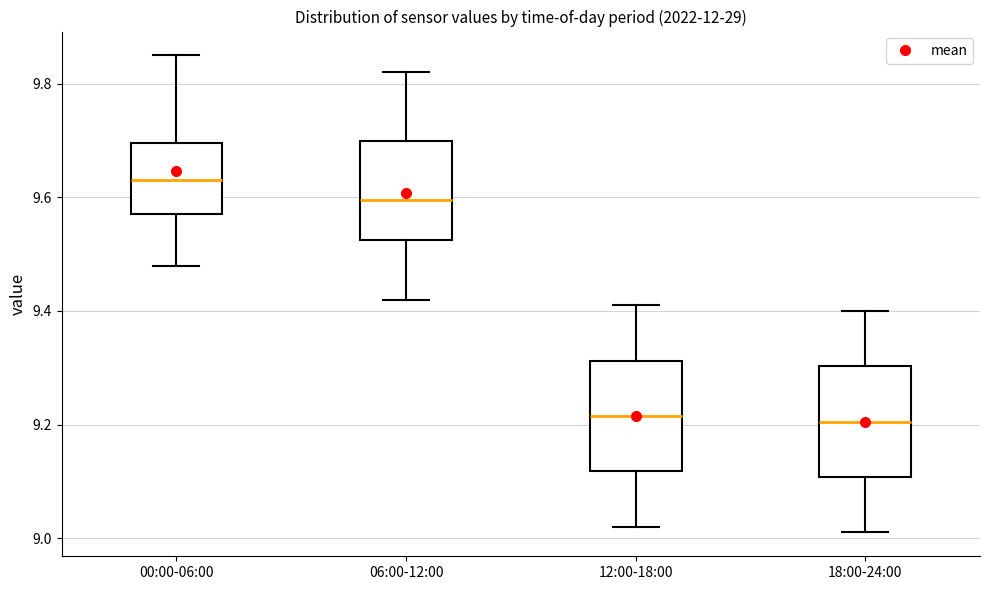

Reading left to right, read every box against the y-axis: the position of its median line, the range the box covers, and the ends of its whiskers. The values are not printed on the chart, so give them approximately, as read against the axis.

00:00-06:00: median 9.64, box 9.58 to 9.70, whiskers 9.48 to 9.86
06:00-12:00: median 9.60, box 9.52 to 9.70, whiskers 9.42 to 9.82
12:00-18:00: median 9.22, box 9.12 to 9.32, whiskers 9.02 to 9.42
18:00-24:00: median 9.20, box 9.10 to 9.30, whiskers 9.02 to 9.40